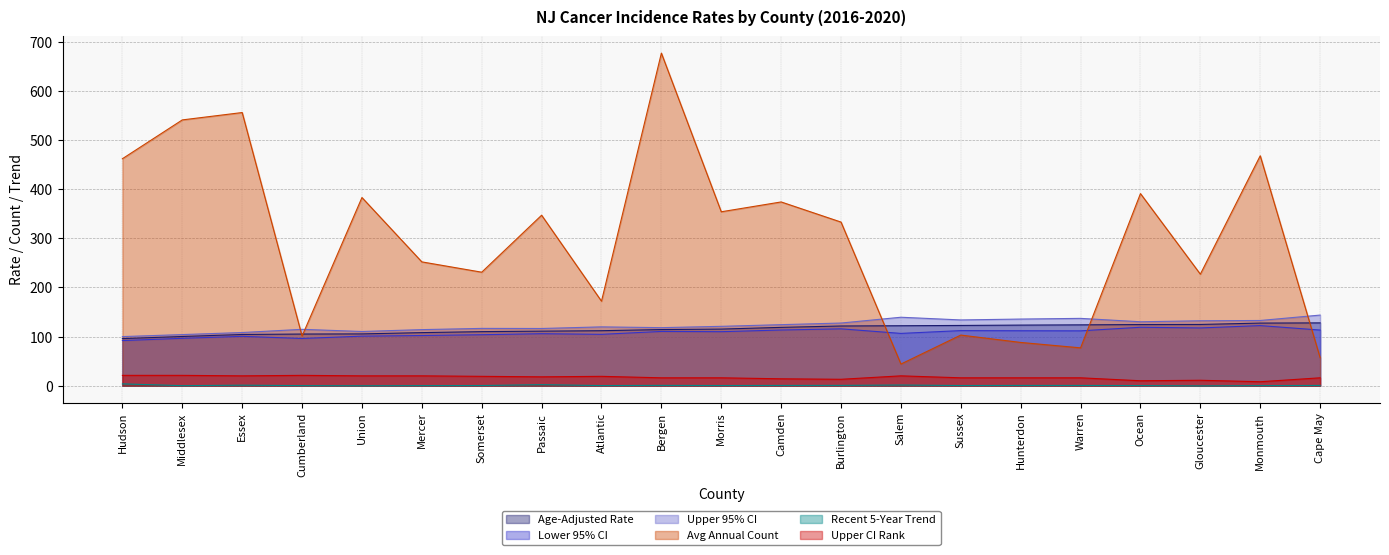

What is the sum of all Upper CI Rank values?

351.0